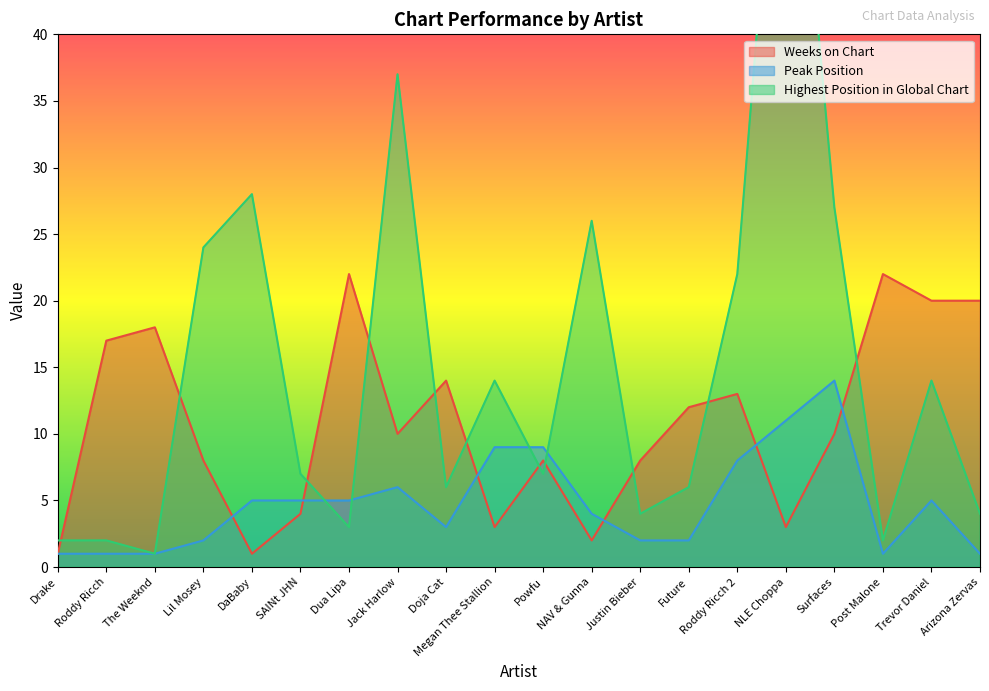

In Highest Position in Global Chart, how many points are lower than both neighbors (excluding endpoints)?

6